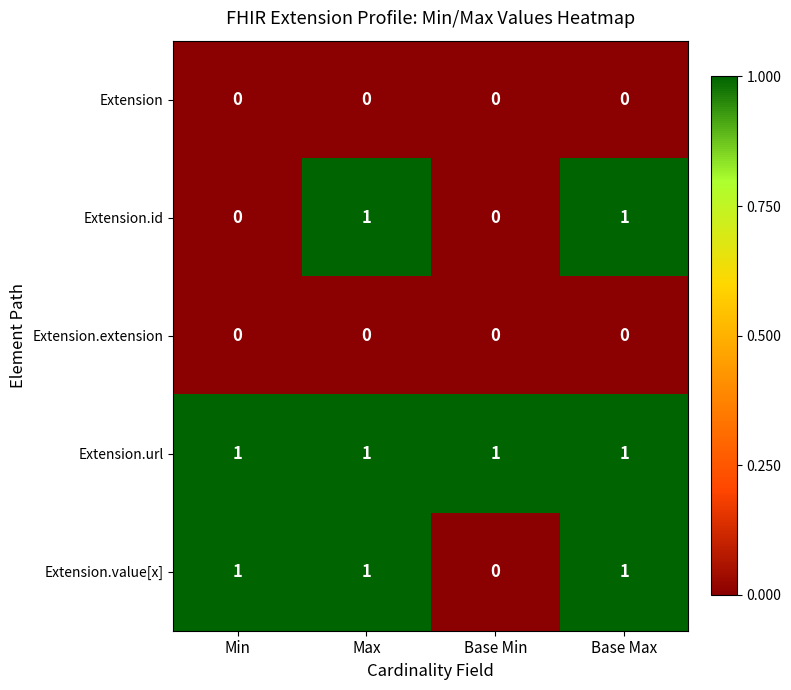

What is the difference between the highest and lowest values at Base Max?

1